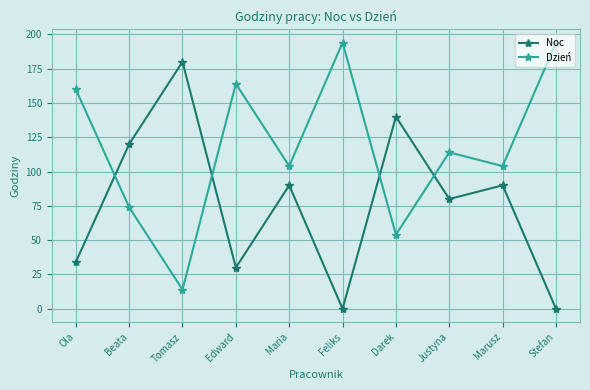

At how many categories does at least one series exceed 163?

4